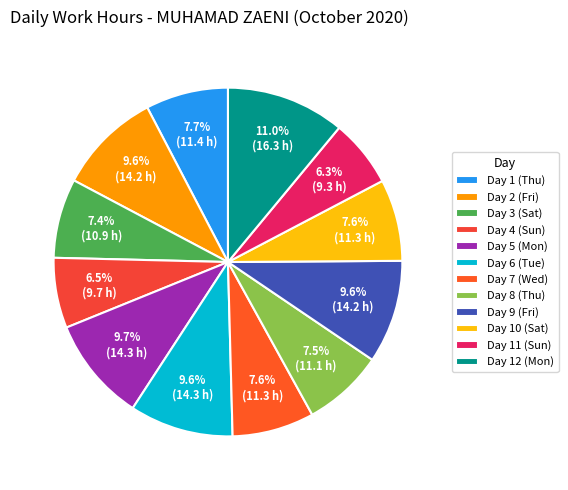

Between Day 4 (Sun) and Day 2 (Fri), which is larger?

Day 2 (Fri)